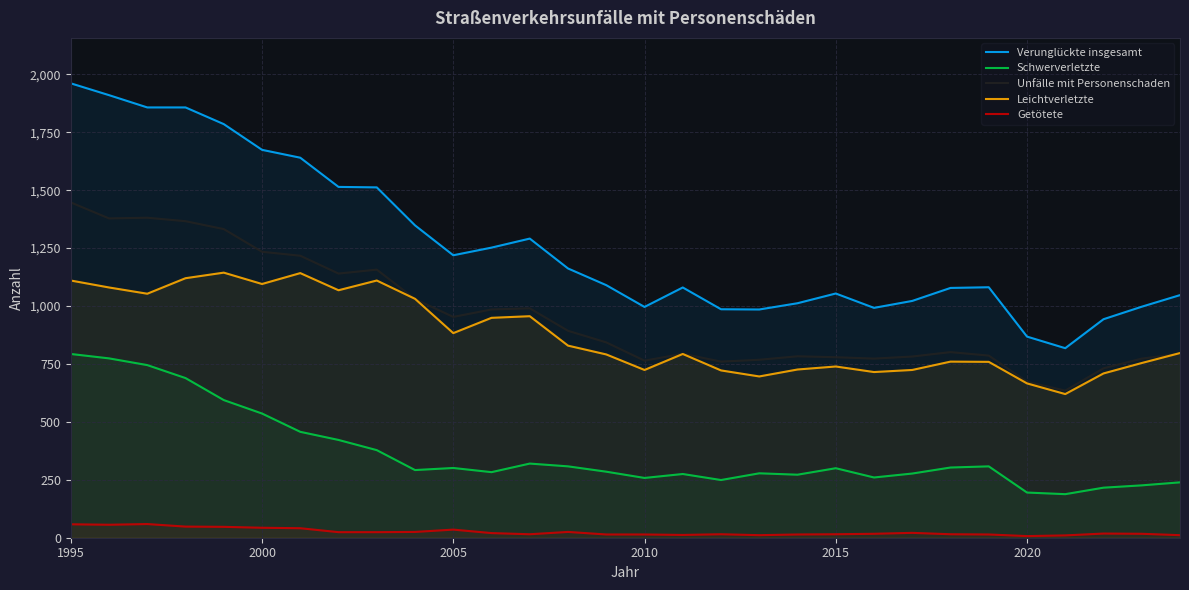

What are all the series names shown in the legend?

Verunglückte insgesamt, Schwerverletzte, Unfälle mit Personenschaden, Leichtverletzte, Getötete